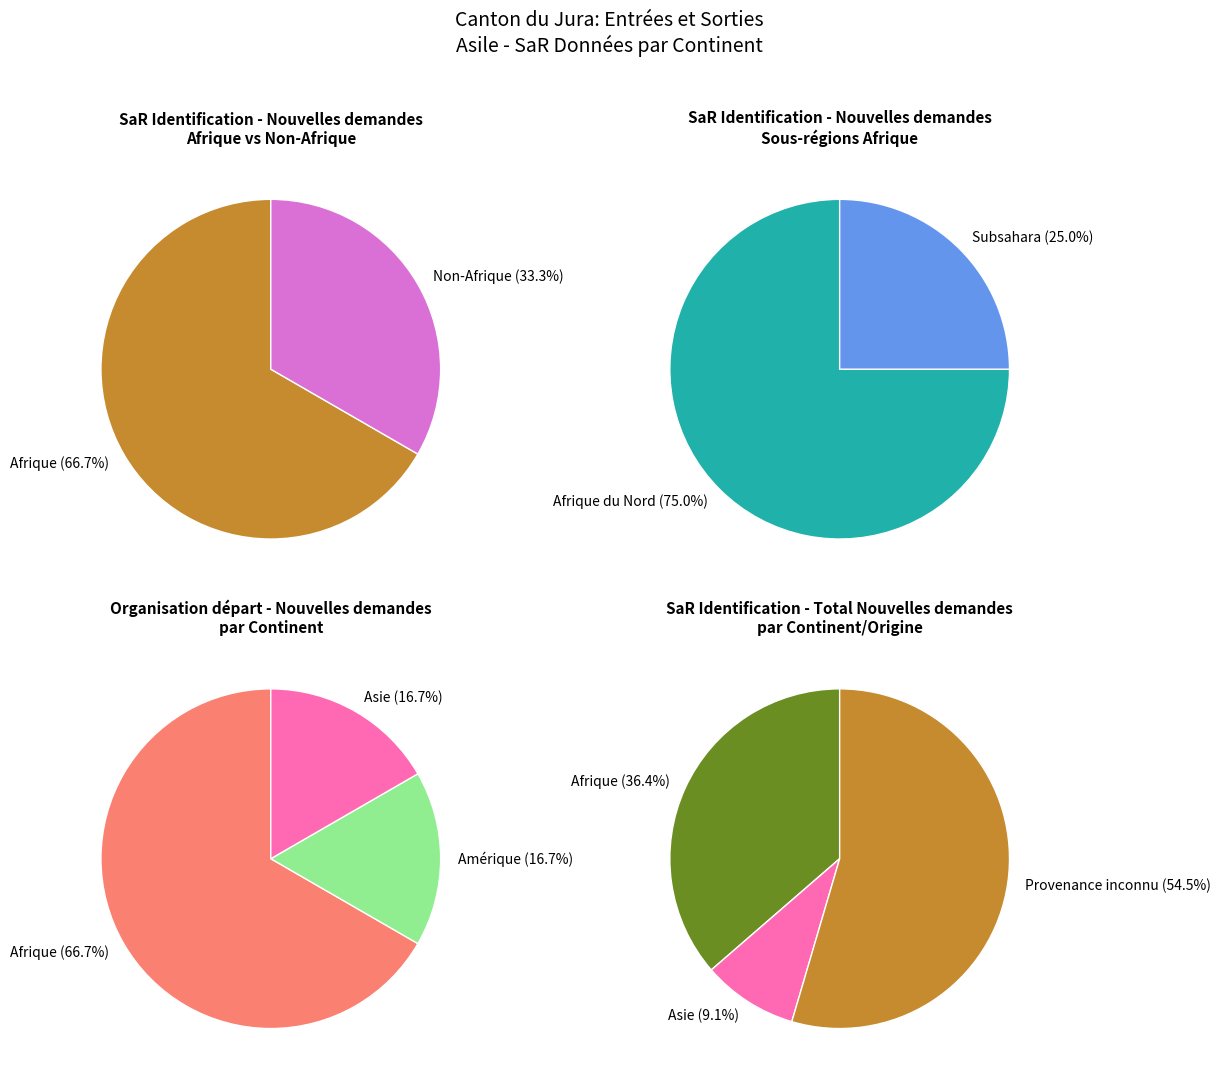

True or false: Afrique accounts for 64% of the total.

False